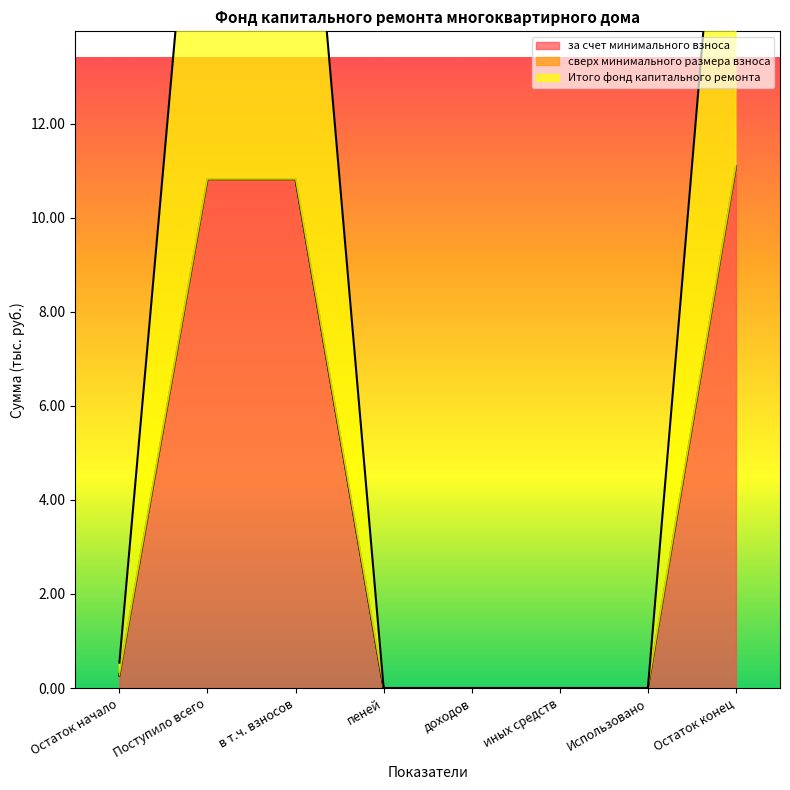

What is the label of the 3rd point from the left?

в т.ч. взносов